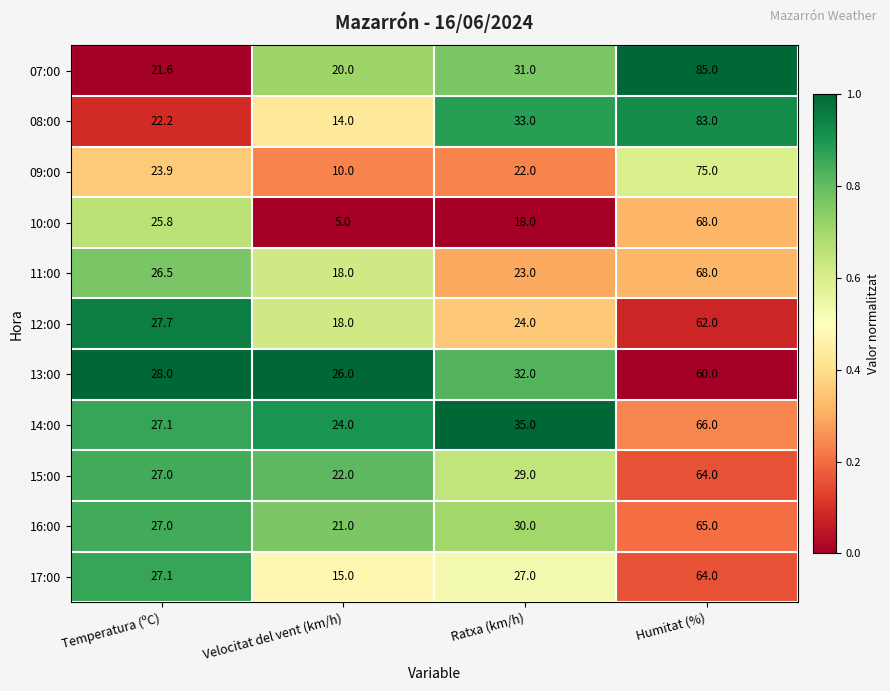

What is the greatest value displayed?

85.0